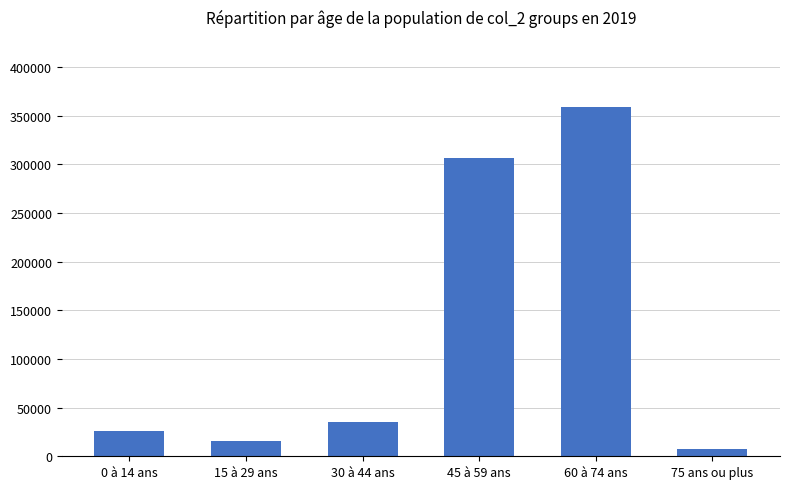

Reading left to right, transcribe all the data shown in this chart.

0 à 14 ans=26117	15 à 29 ans=15316	30 à 44 ans=34955	45 à 59 ans=306385	60 à 74 ans=358963	75 ans ou plus=7136